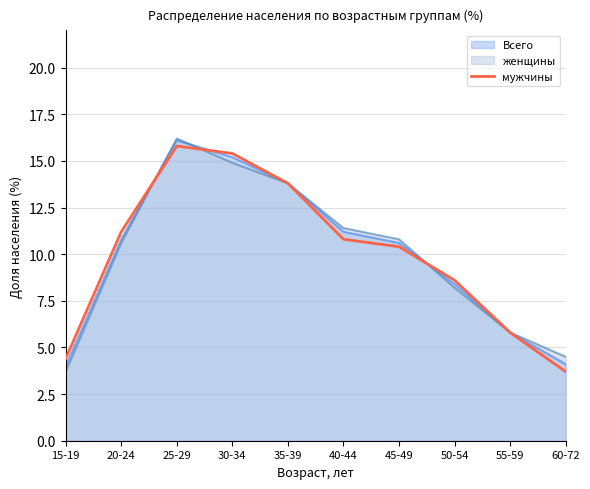

What is the minimum value shown in the chart?

3.7